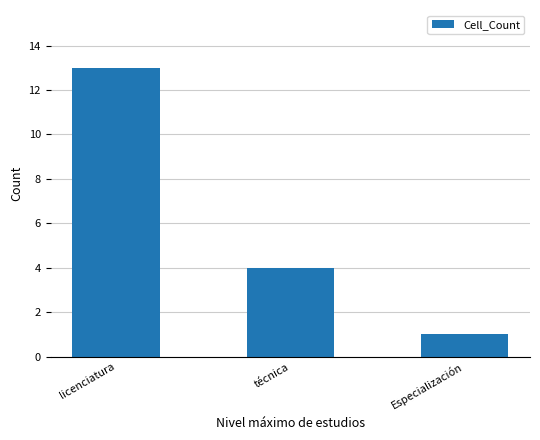

What is the sum of all values?

18